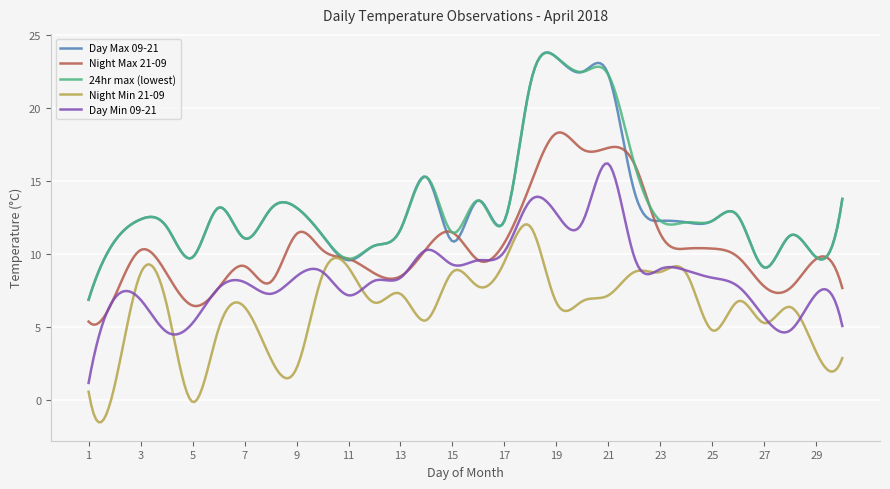

What is the minimum value for Day Min 09-21?

1.2